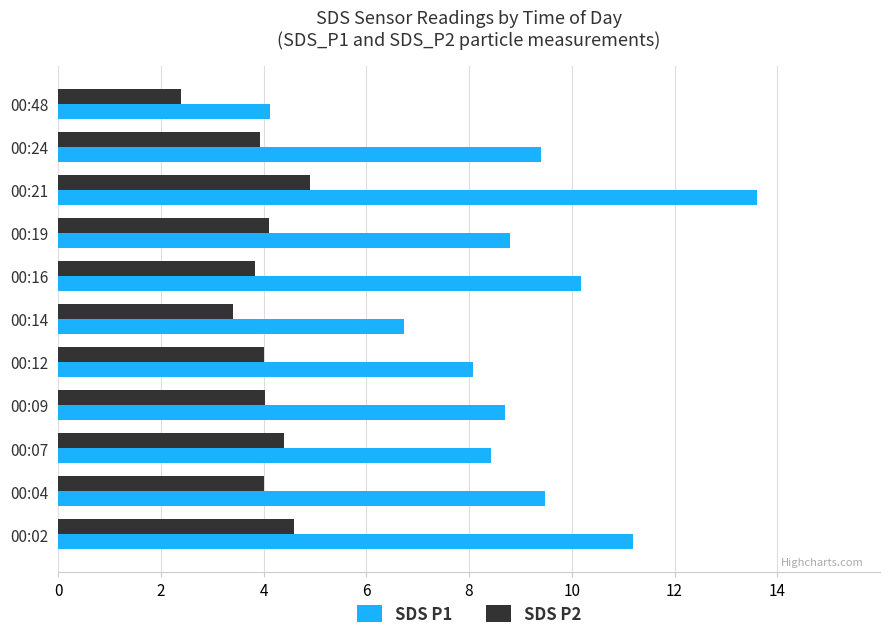

How many categories are shown in the chart?

11